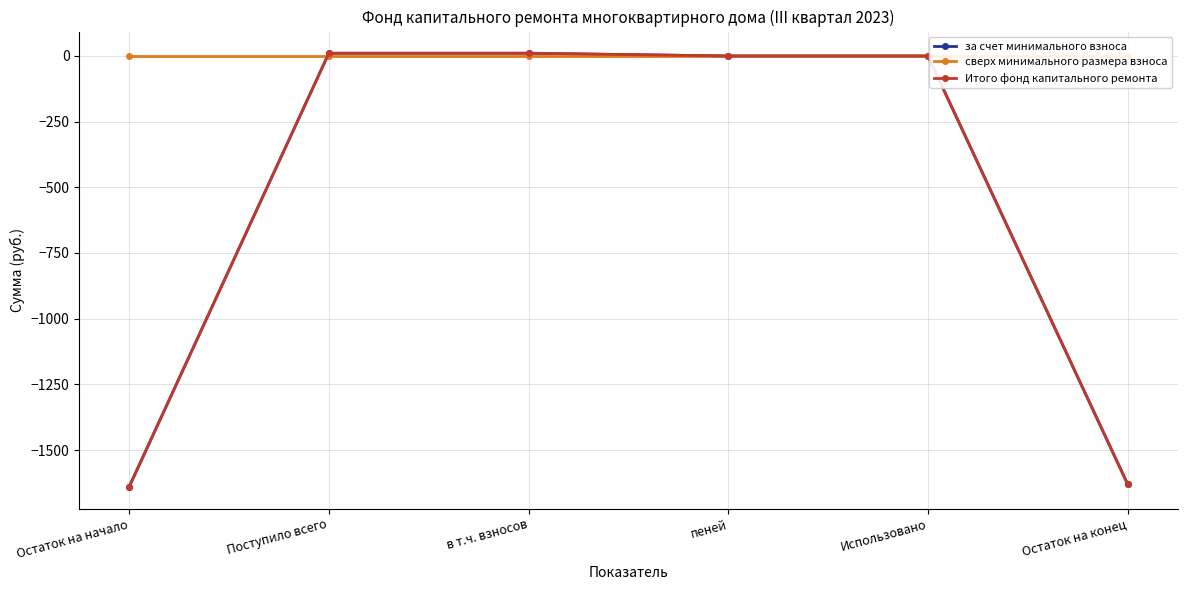

Reading left to right, extract all data points from this chart.

за счет минимального взноса: -1640.3	10.4	10.4	0.0	0.0	-1629.8
сверх минимального размера взноса: 0.0	0.0	0.0	0.0	0.0	0.0
Итого фонд капитального ремонта: -1640.3	10.4	10.4	0.0	0.0	-1629.8